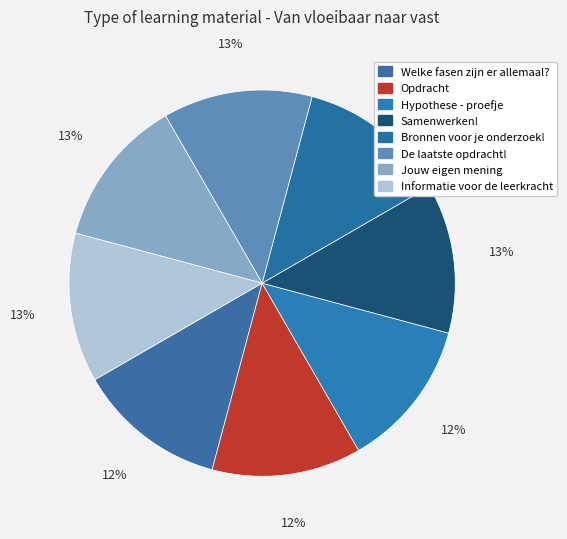

To the nearest percent, what portion does Informatie voor de leerkracht represent?

13%